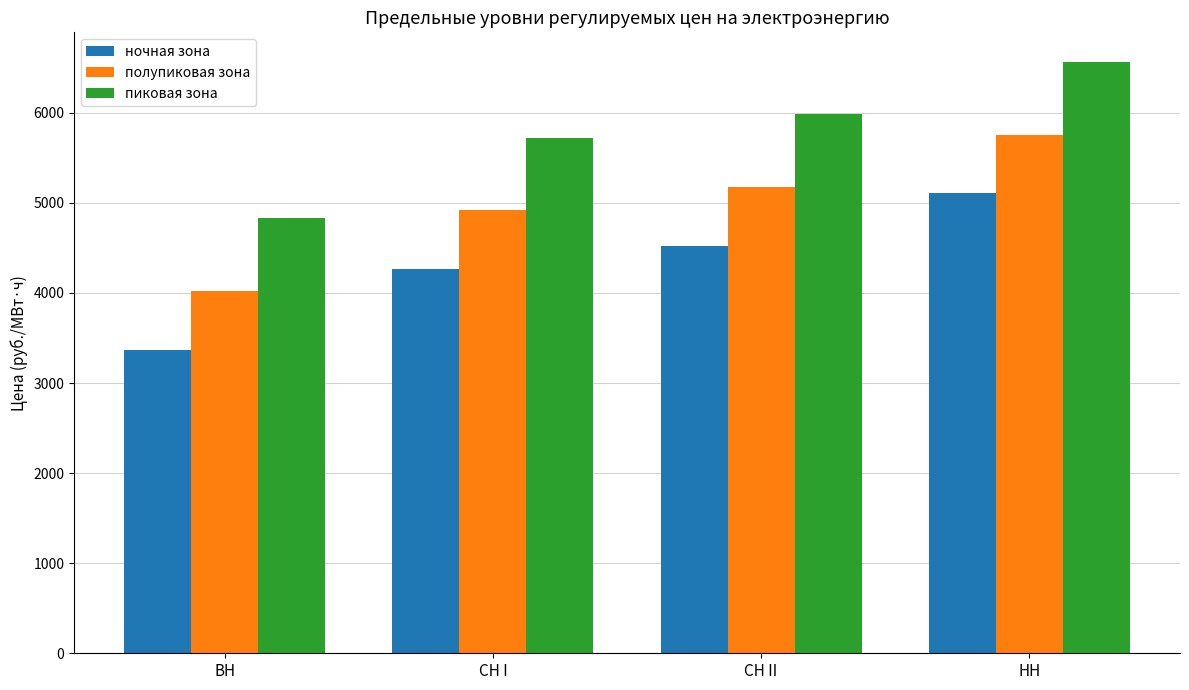

How many groups of bars are there?

4